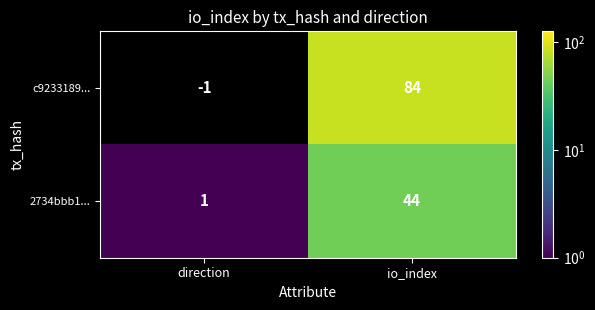

What is the maximum value shown in the chart?

84